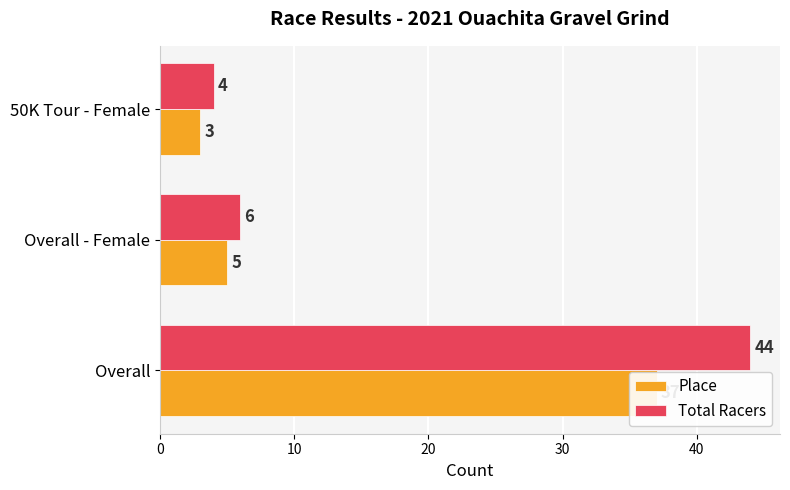

What is the value of the Place bar at the 1st from the left?

37